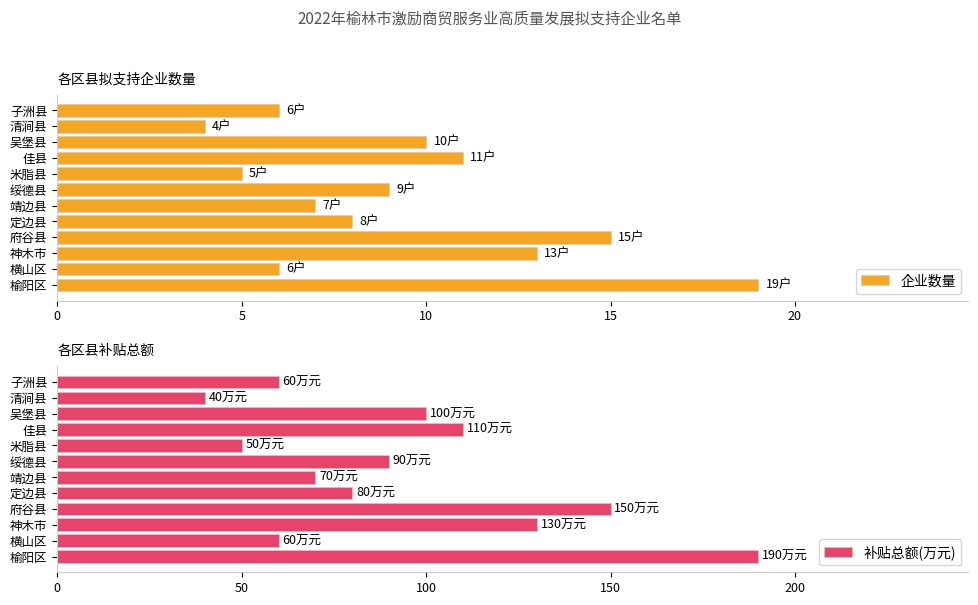

What is the difference between the second highest and second lowest values in the 补贴总额(万元) series?

100